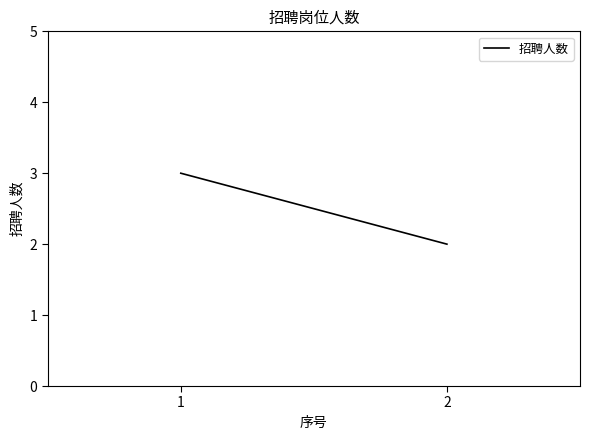

At which label is the value closest to 2?

2